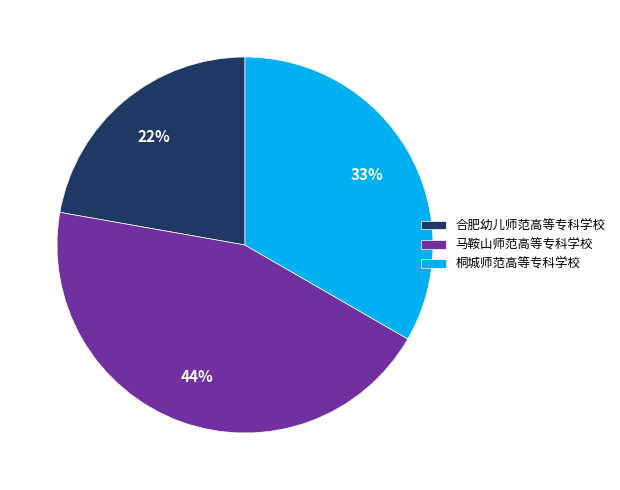

What is the ratio of the value at 合肥幼儿师范高等专科学校 to the value at 马鞍山师范高等专科学校?

0.5